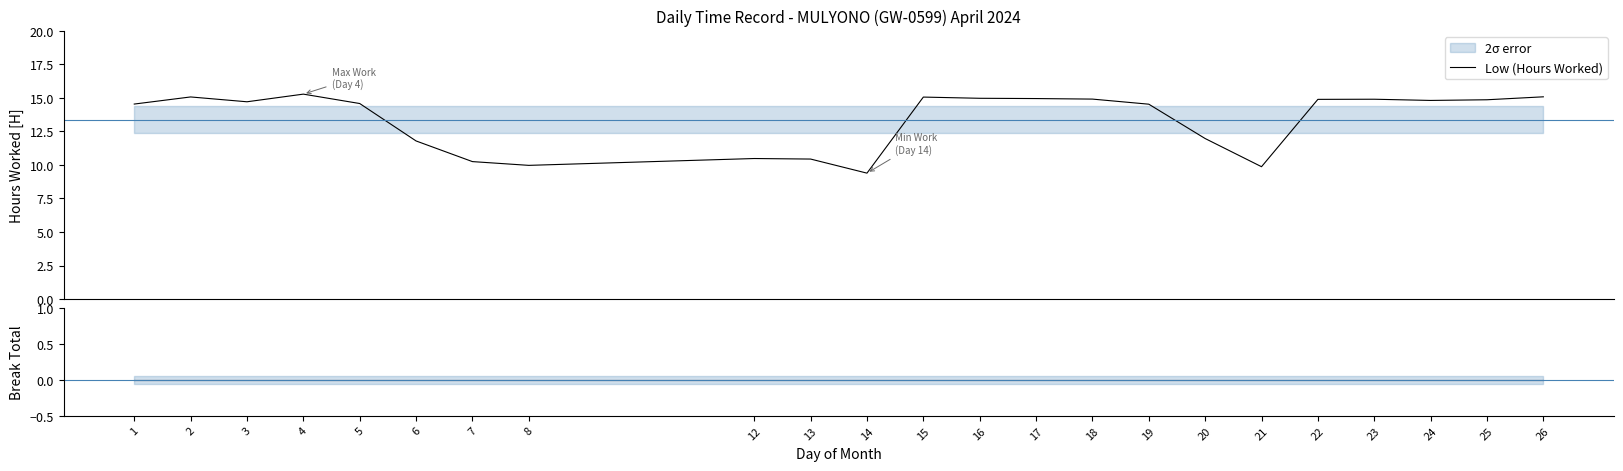

Is the value of Low (Hours Worked) at 18 greater than the value of Break Total at 7?

Yes